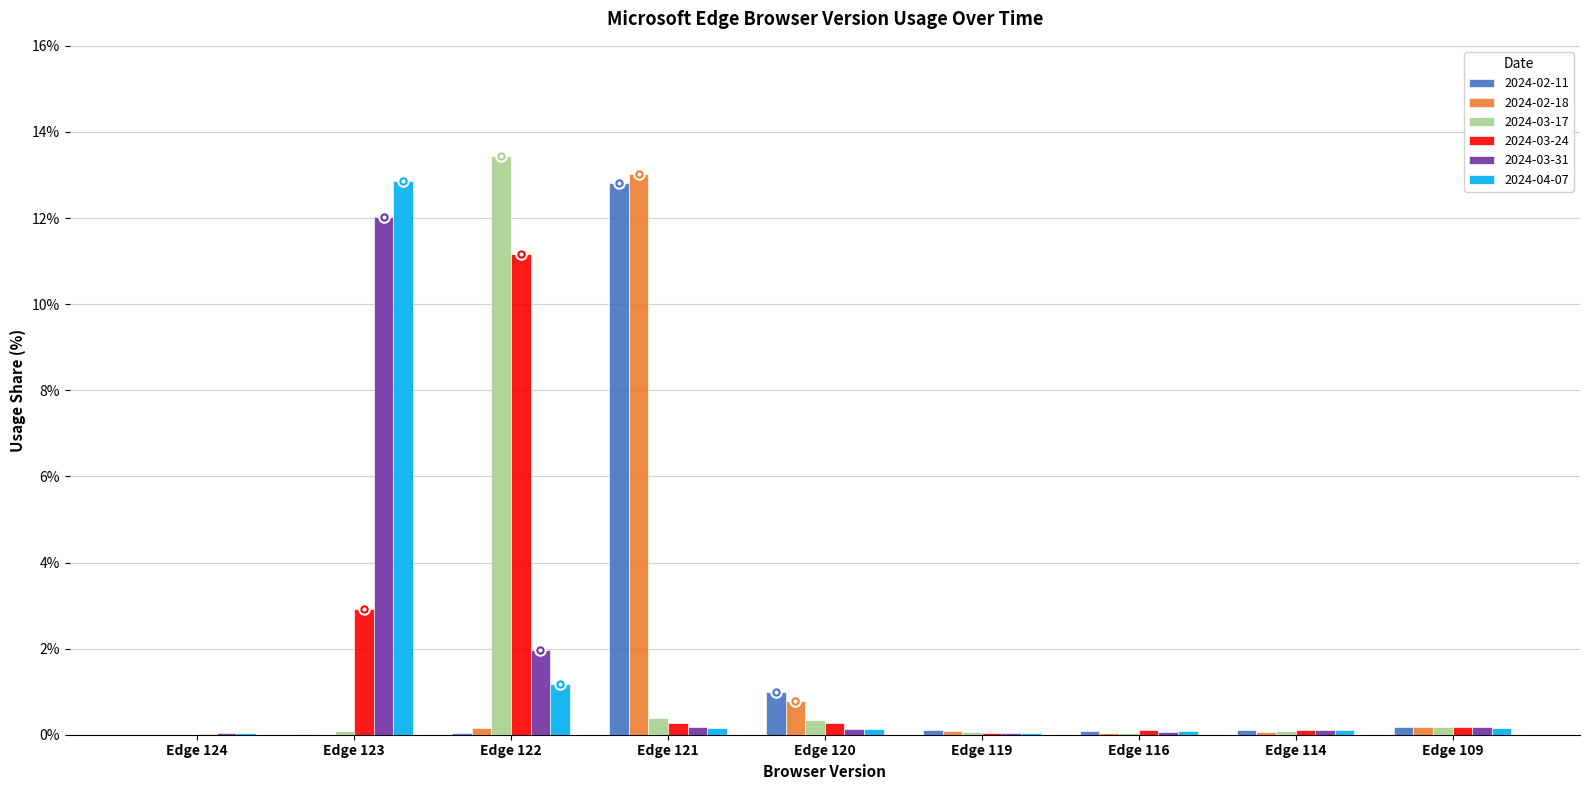

The 2024-02-11 series shows 0.1 at Edge 119. True or false?

True